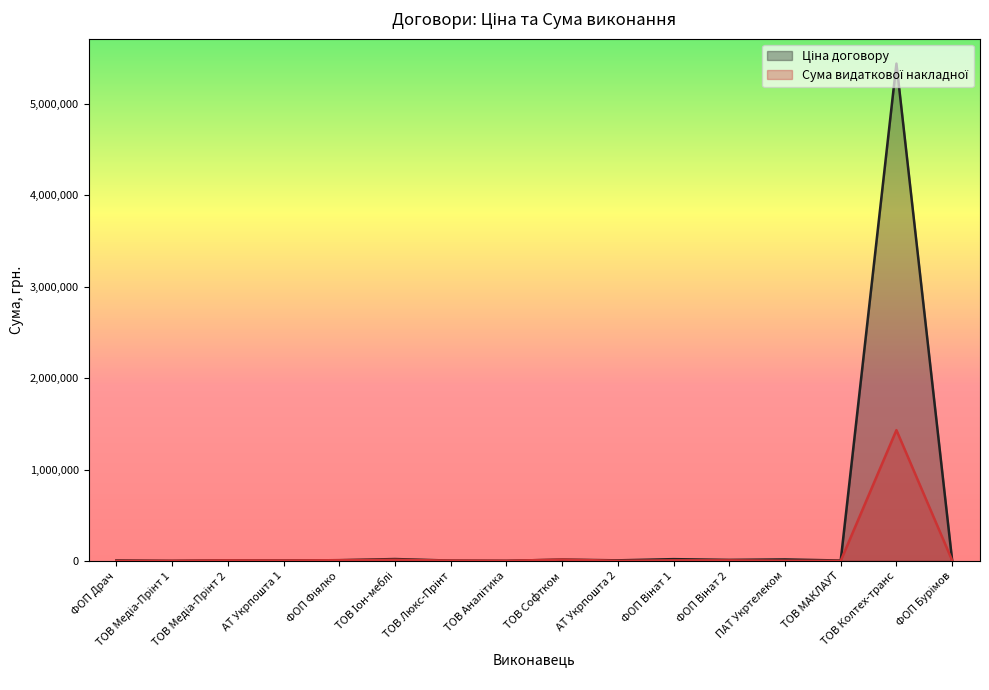

Reading left to right, transcribe all the data shown in this chart.

Ціна договору: ФОП Драч=5000.0	ТОВ Медіа-Прінт 1=520.0	ТОВ Медіа-Прінт 2=5622.0	АТ Укрпошта 1=3960.0	ФОП Фіялко=7619.2	ТОВ Іон-меблі=20202.0	ТОВ Люкс-Прінт=3228.0	ТОВ Аналітика=900.0	ТОВ Софтком=13952.0	АТ Укрпошта 2=6000.0	ФОП Вінат 1=19070.0	ФОП Вінат 2=10990.0	ПАТ Укртелеком=16000.0	ТОВ МАКЛАУТ=3933.6	ТОВ Колтех-транс=5442300.0	ФОП Бурімов=6480.0
Сума видаткової накладної: ФОП Драч=540.0	ТОВ Медіа-Прінт 1=520.0	ТОВ Медіа-Прінт 2=5622.0	АТ Укрпошта 1=3960.0	ФОП Фіялко=7619.2	ТОВ Іон-меблі=11880.0	ТОВ Люкс-Прінт=3228.0	ТОВ Аналітика=900.0	ТОВ Софтком=13952.0	АТ Укрпошта 2=1209.6	ФОП Вінат 1=5424.0	ФОП Вінат 2=5495.0	ПАТ Укртелеком=1547.3	ТОВ МАКЛАУТ=302.4	ТОВ Колтех-транс=1431182.4	ФОП Бурімов=5495.0